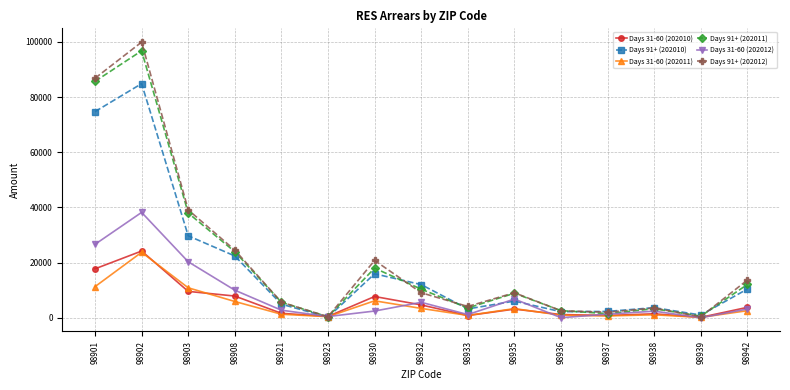

What is the difference between the second highest and second lowest values in the Days 31-60 (202012) series?

26609.3